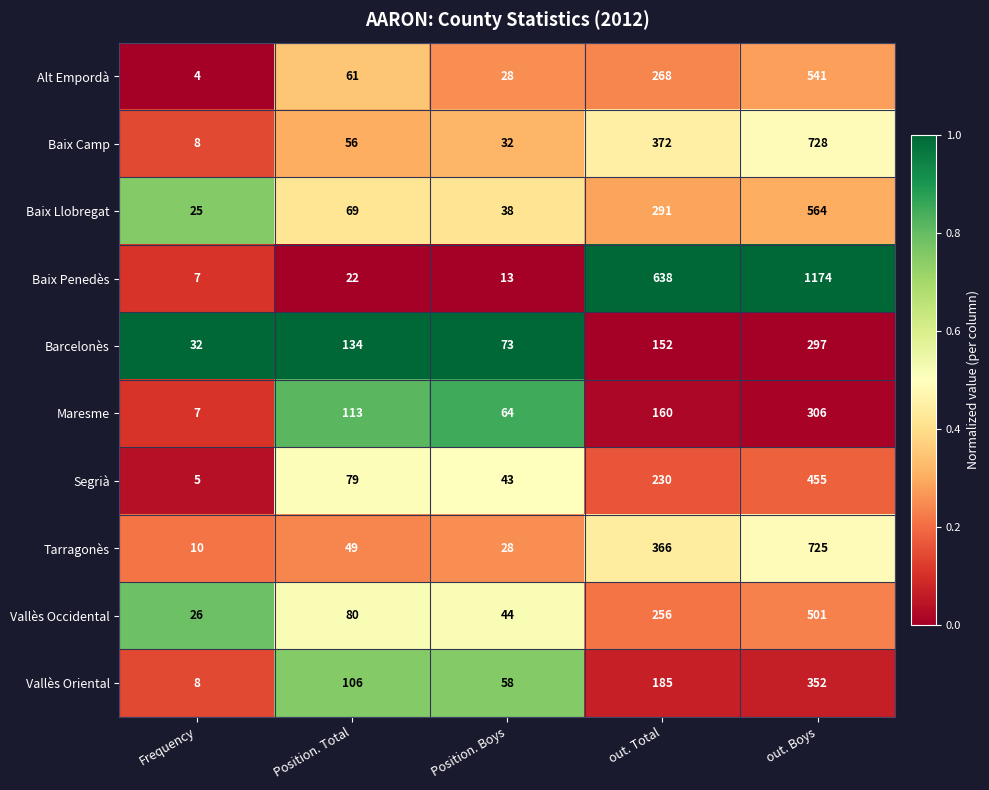

Rank the categories by Maresme value from lowest to highest.

Frequency, Position. Boys, Position. Total, out. Total, out. Boys